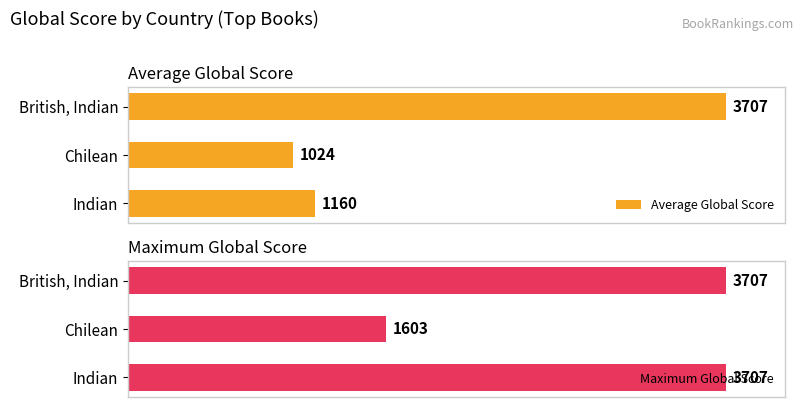

At which label does Average Global Score reach its minimum?

Chilean